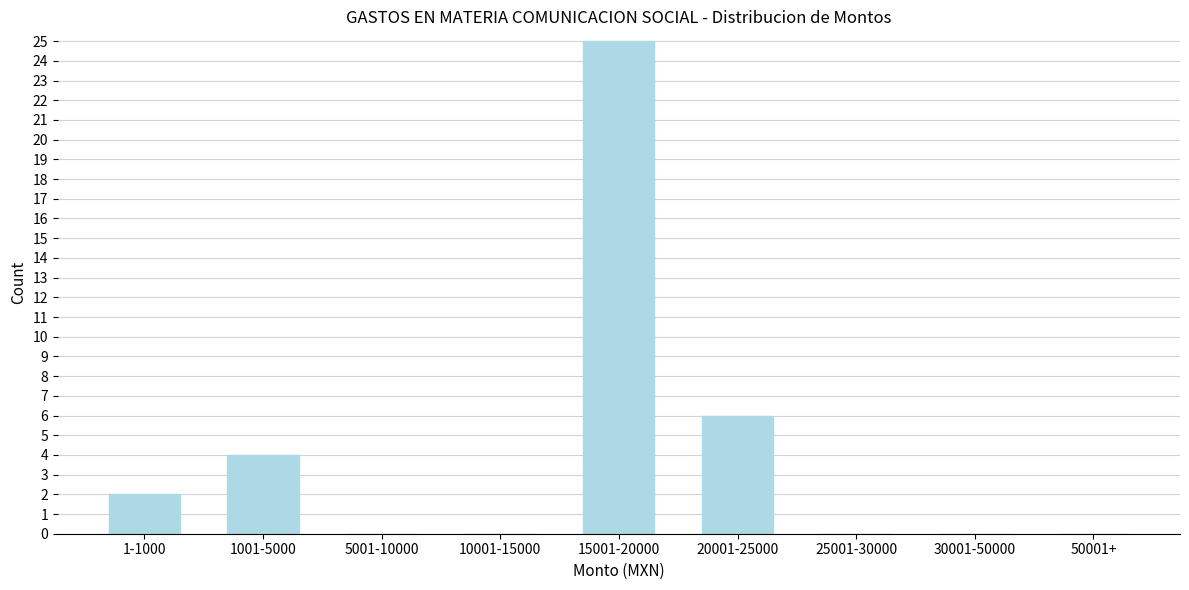

Reading right to left, what are all the values shown in this chart?

50001+=0	30001-50000=0	25001-30000=0	20001-25000=6	15001-20000=25	10001-15000=0	5001-10000=0	1001-5000=4	1-1000=2